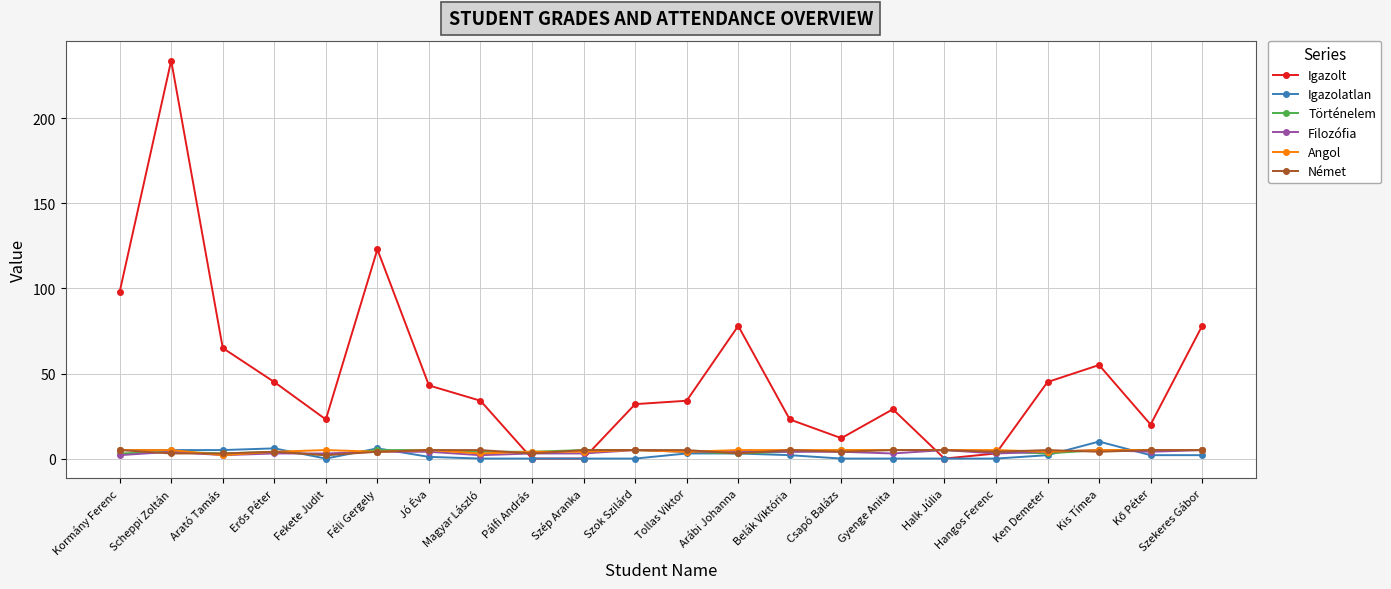

True or false: Igazolatlan has more than 1 interior local peaks.

True